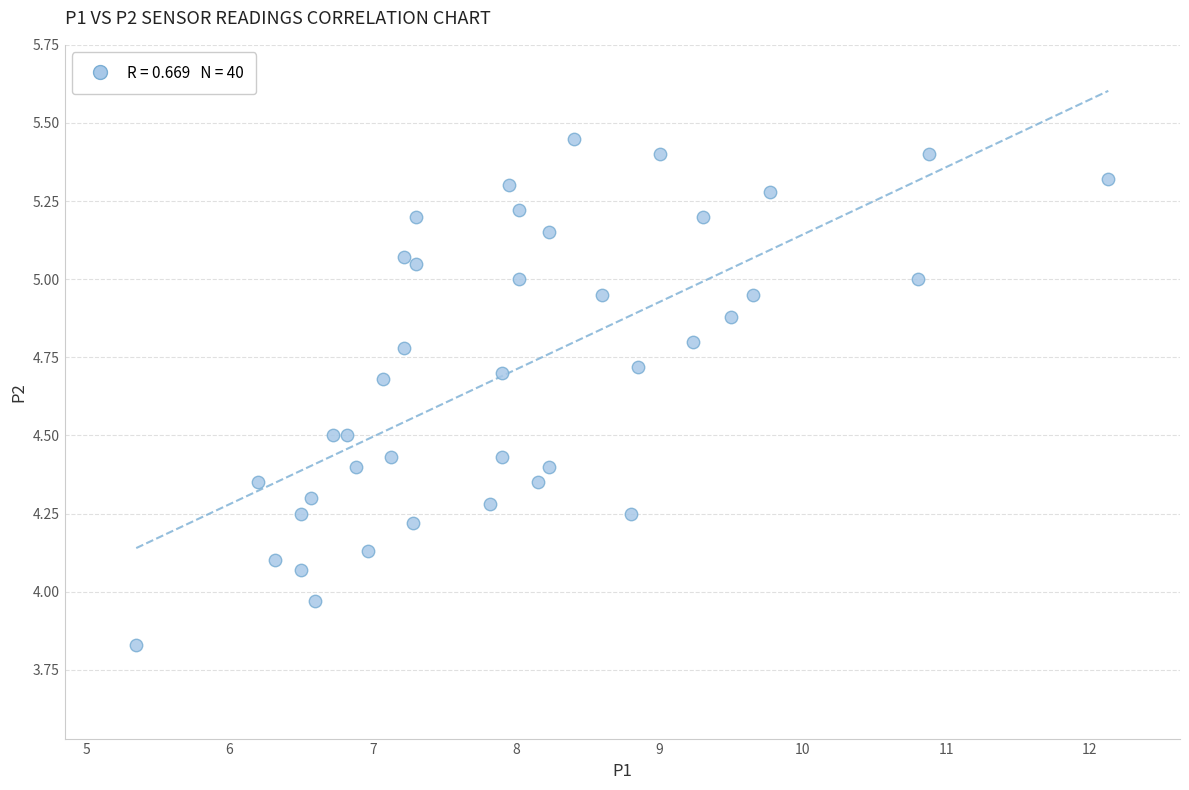

What is the range of Y values (max minus min)?

1.6